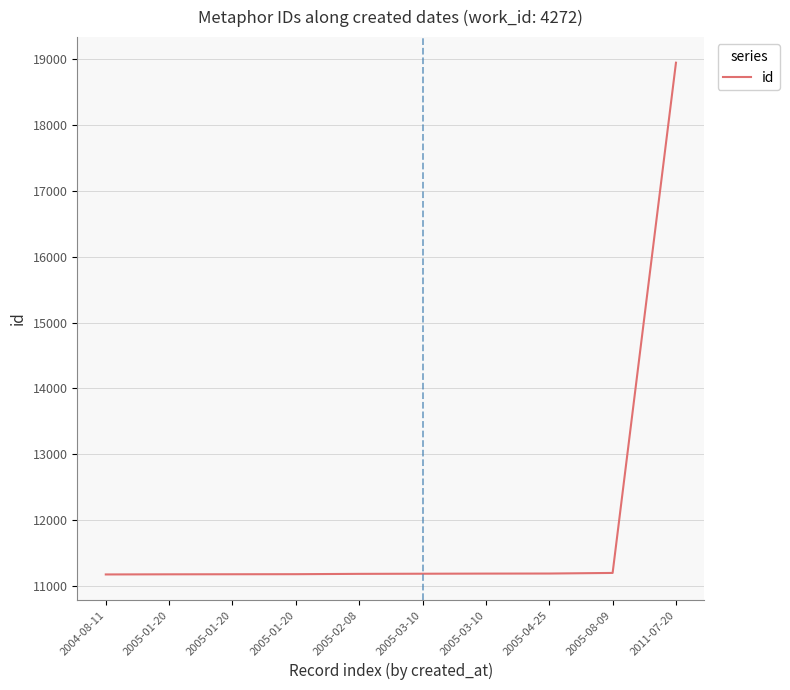

How many lines are shown in the chart?

1